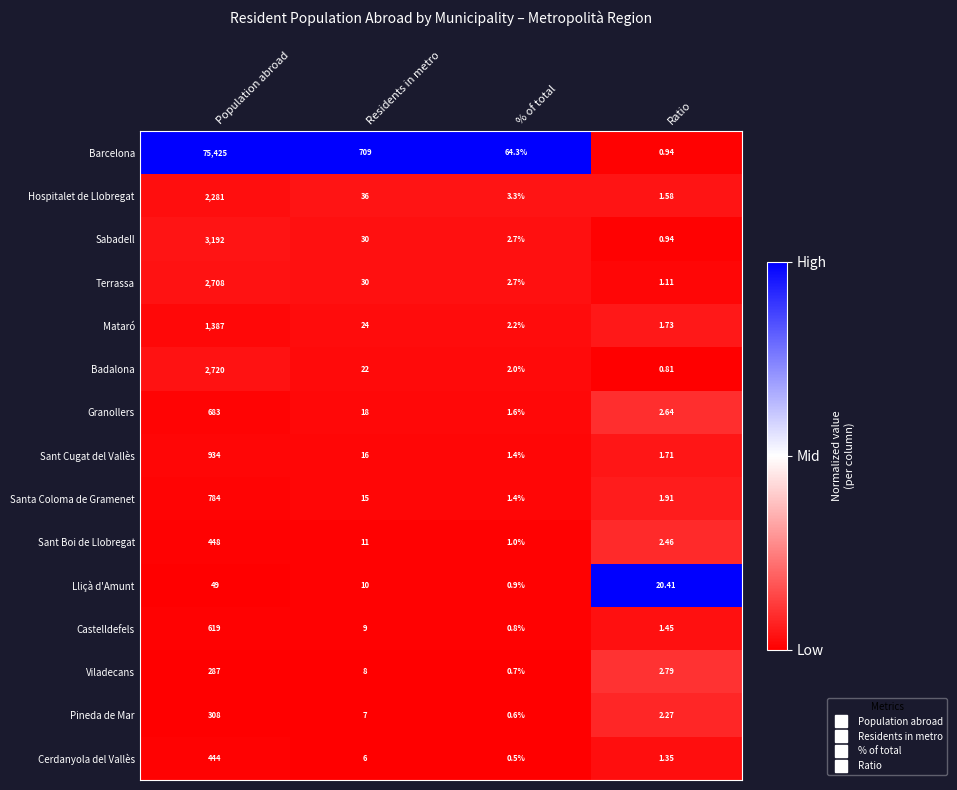

Which label corresponds to the largest value in the chart?

Population abroad